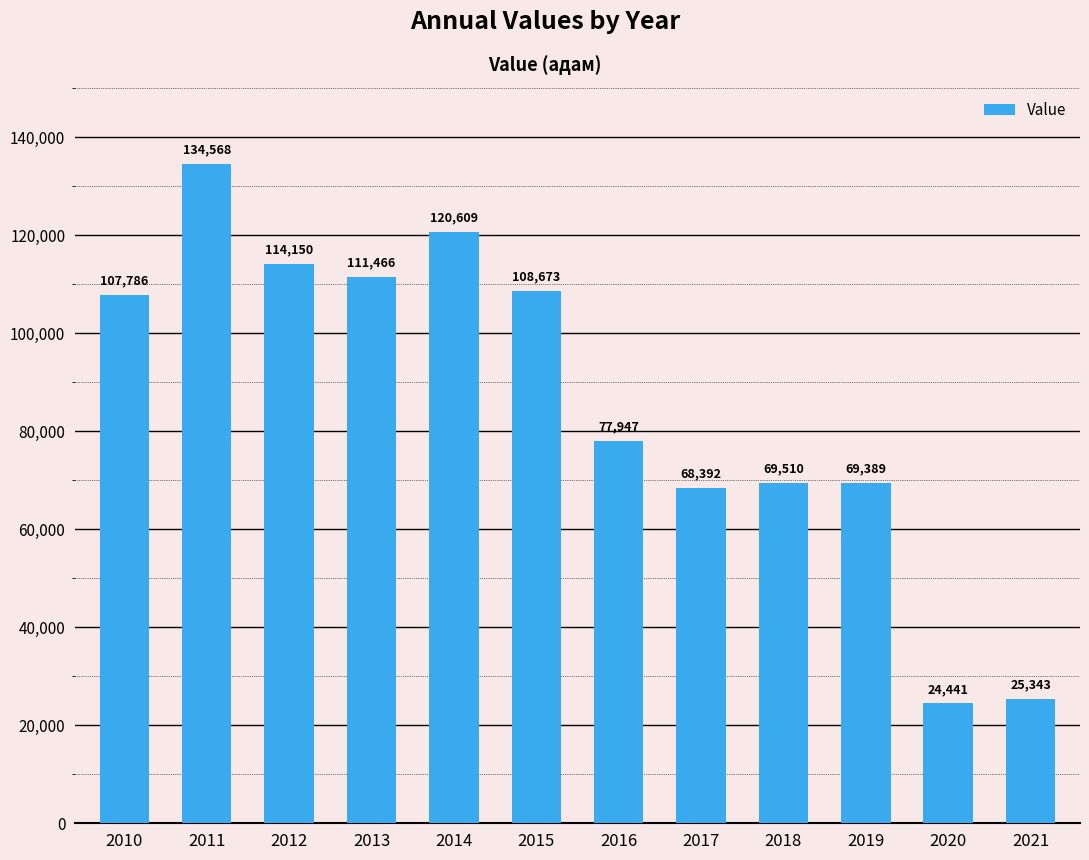

What is the maximum value shown in the chart?

134568